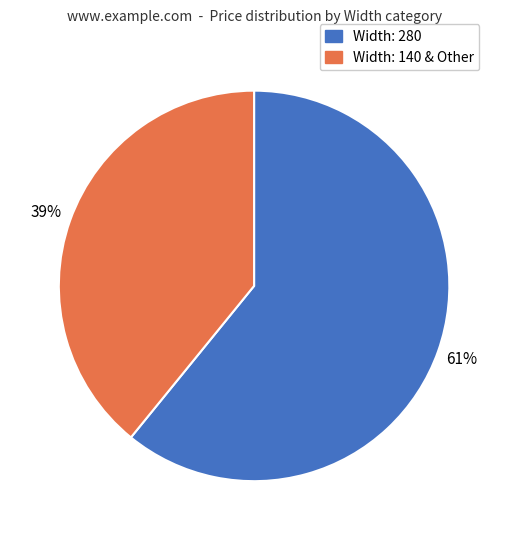

How many slices are in this pie chart?

2